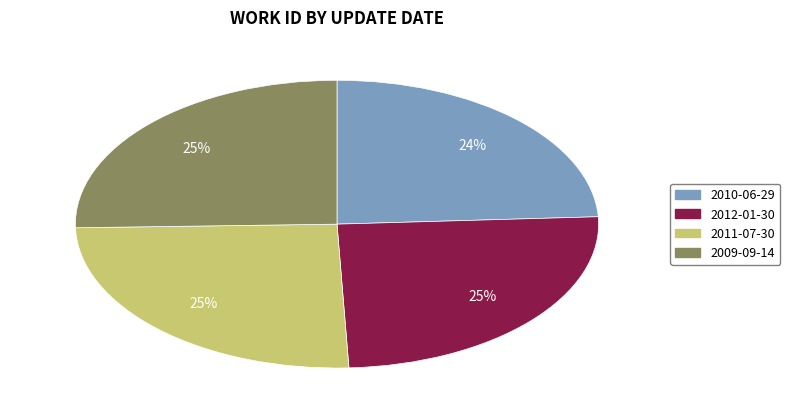

Approximately how many times larger is the value at 2011-07-30 compared to 2012-01-30?

1.0